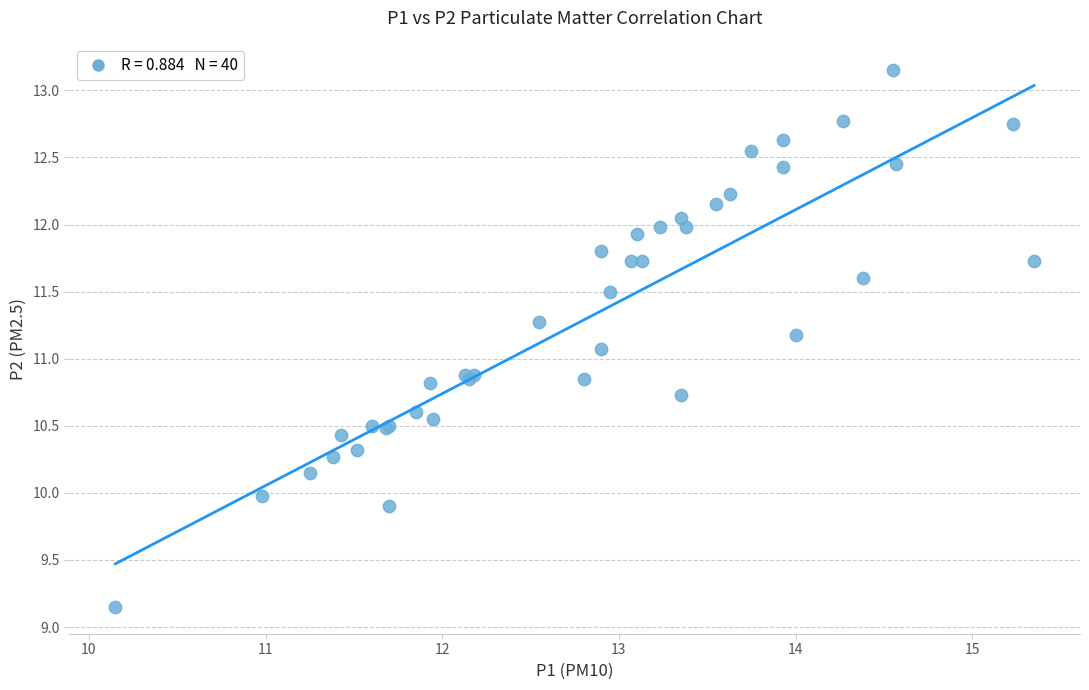

What Y value in the scatter plot is closest to 11?

11.1